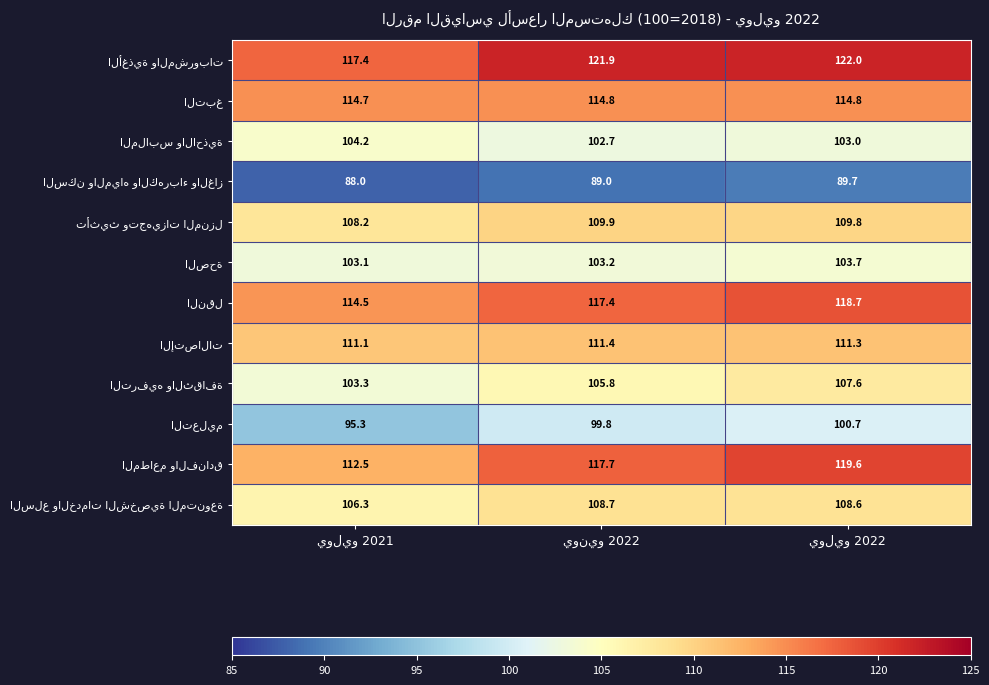

What is the minimum value shown in the chart?

88.0